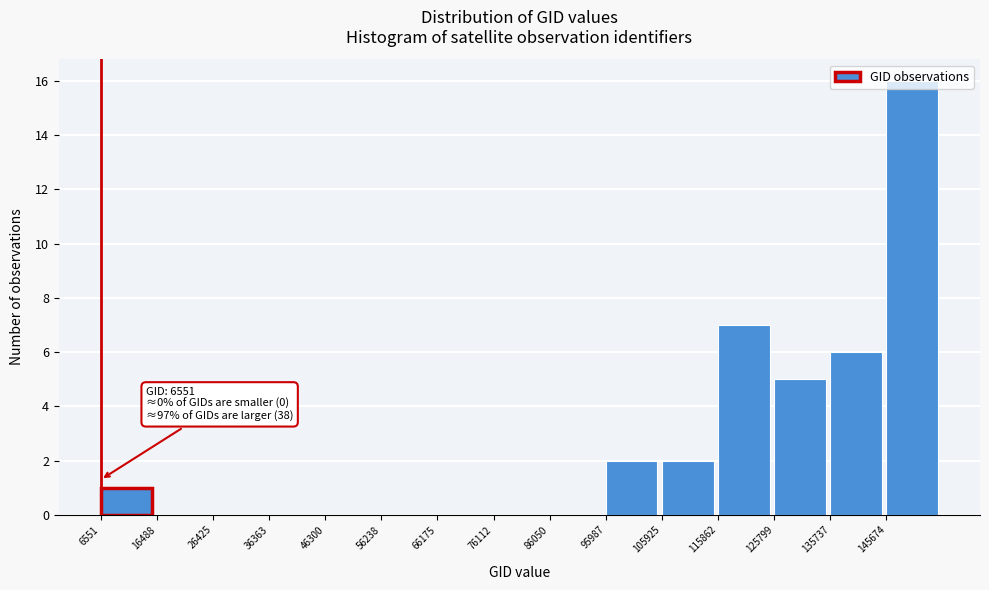

Which range on the x-axis has the tallest bar?

146000 to 156000